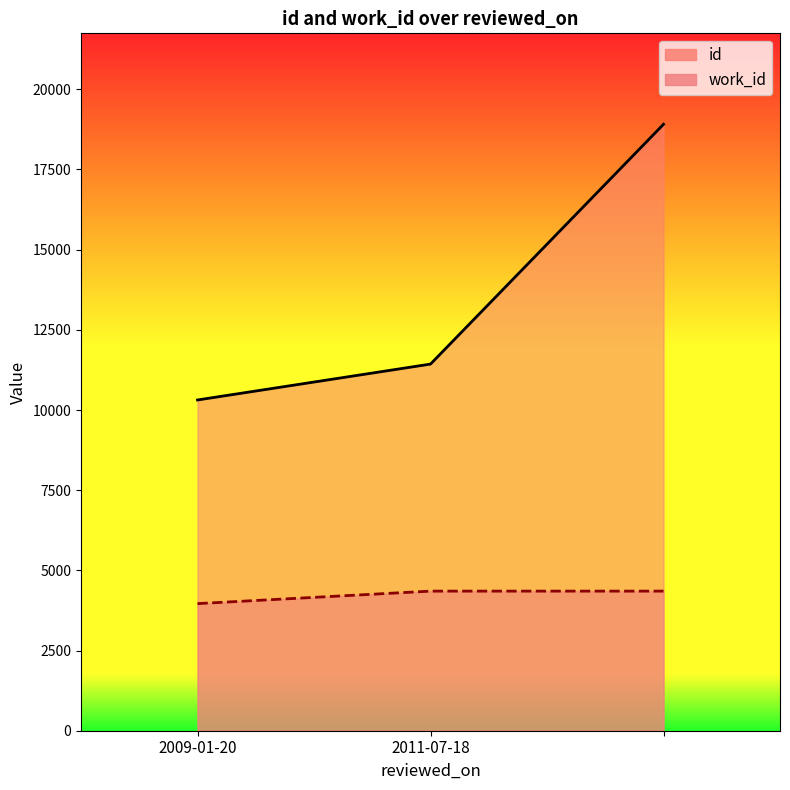

What is the label of the 2nd point from the right?

2011-07-18